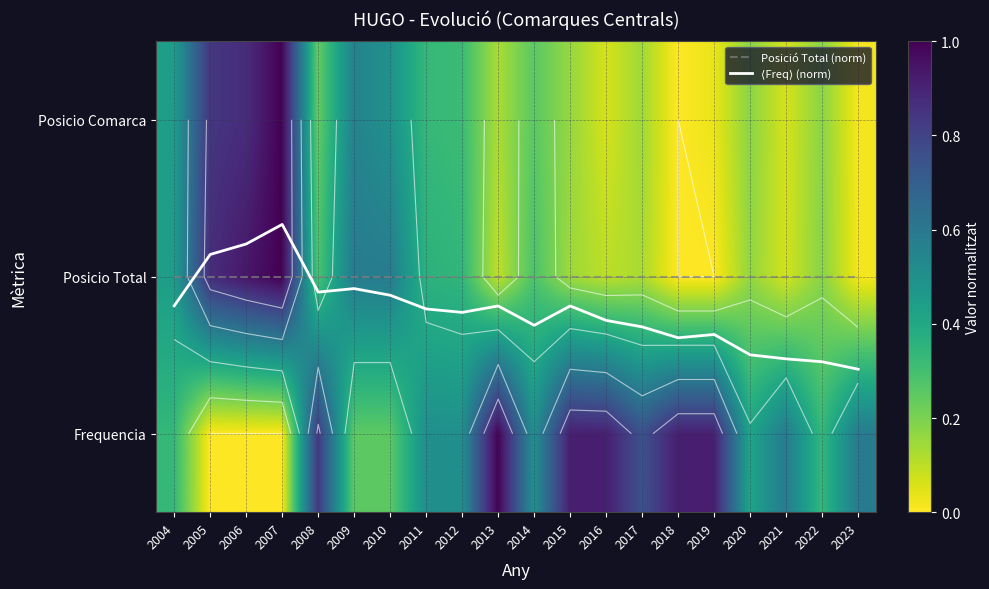

Is it true that Frequencia equals 0.0 at 2006?

True